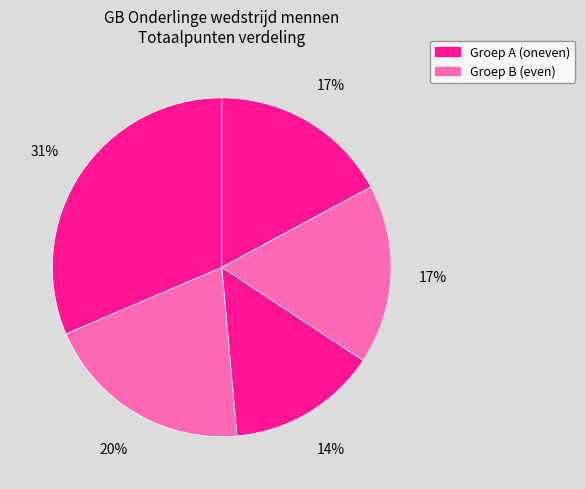

Count the number of slices in the pie.

5